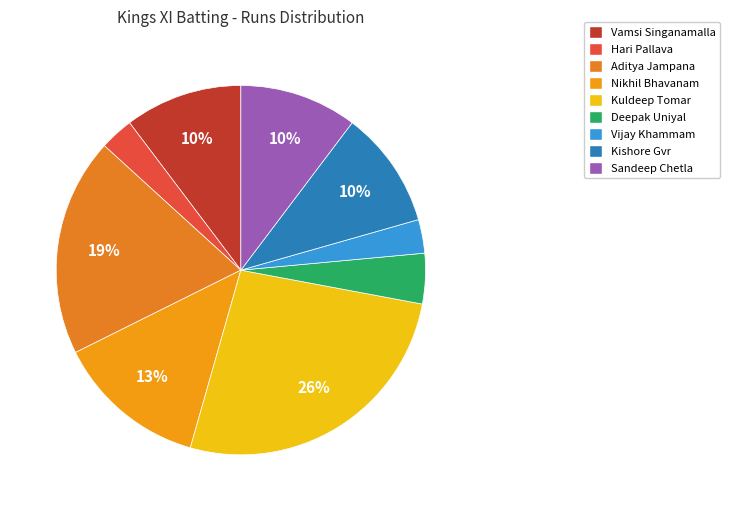

How many segments does this pie chart have?

9